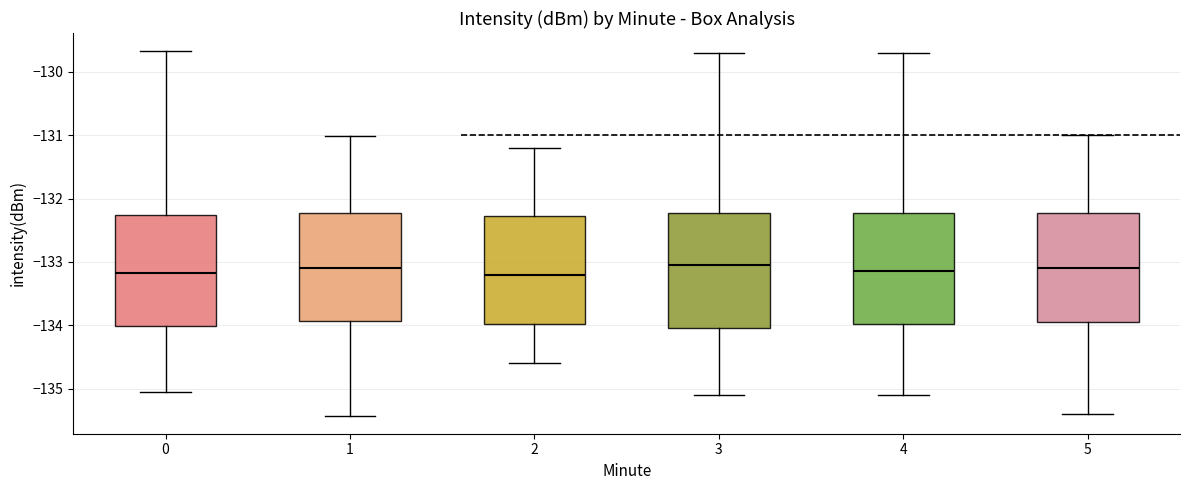

Reading left to right, transcribe this box plot: for each box, give where its median line is, the range the box spans, and where its two whiskers end, as read against the y-axis. The values are not printed on the chart, so give them approximately, as read against the axis.

0: median -133.2, box -134.0 to -132.3, whiskers -135.1 to -129.7
1: median -133.1, box -133.9 to -132.2, whiskers -135.4 to -131.0
2: median -133.2, box -134.0 to -132.3, whiskers -134.6 to -131.2
3: median -133.0, box -134.0 to -132.2, whiskers -135.1 to -129.7
4: median -133.1, box -134.0 to -132.2, whiskers -135.1 to -129.7
5: median -133.1, box -133.9 to -132.2, whiskers -135.4 to -131.0